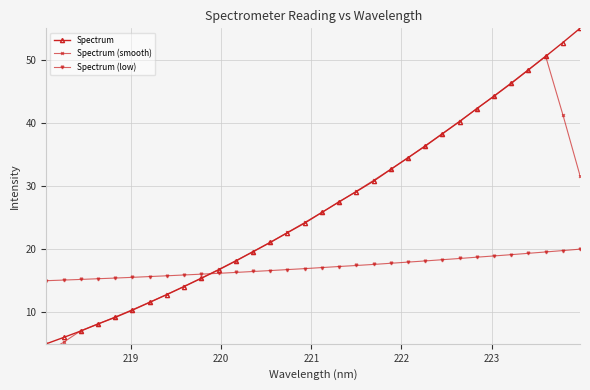

How many data points in Spectrum (low) are less than 17?

16